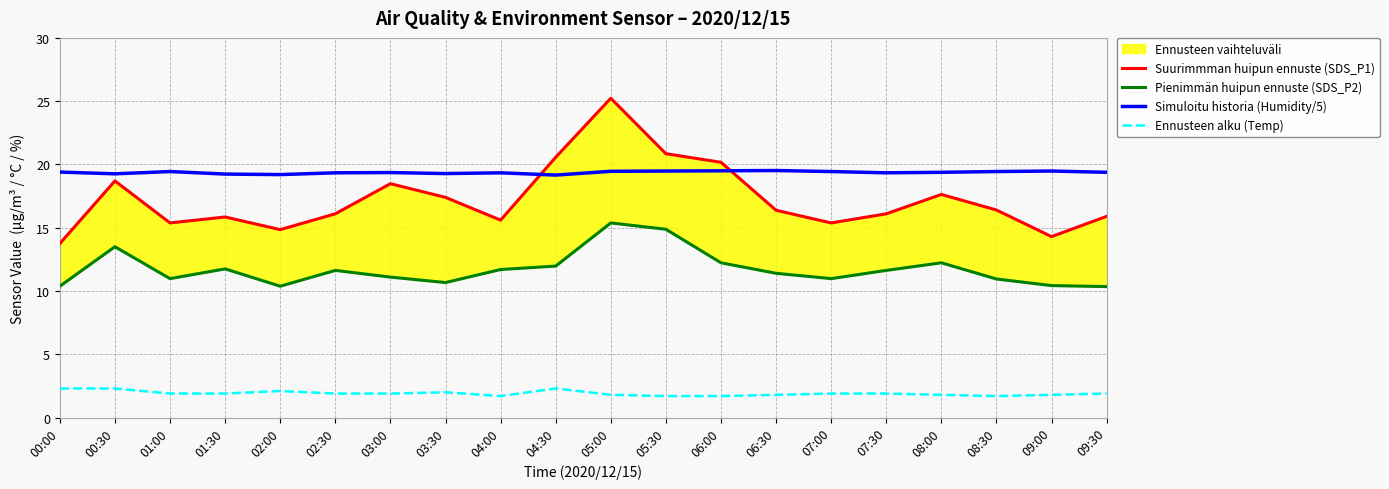

How many interior local peaks does the Suurimmman huipun ennuste (SDS_P1) series have?

5